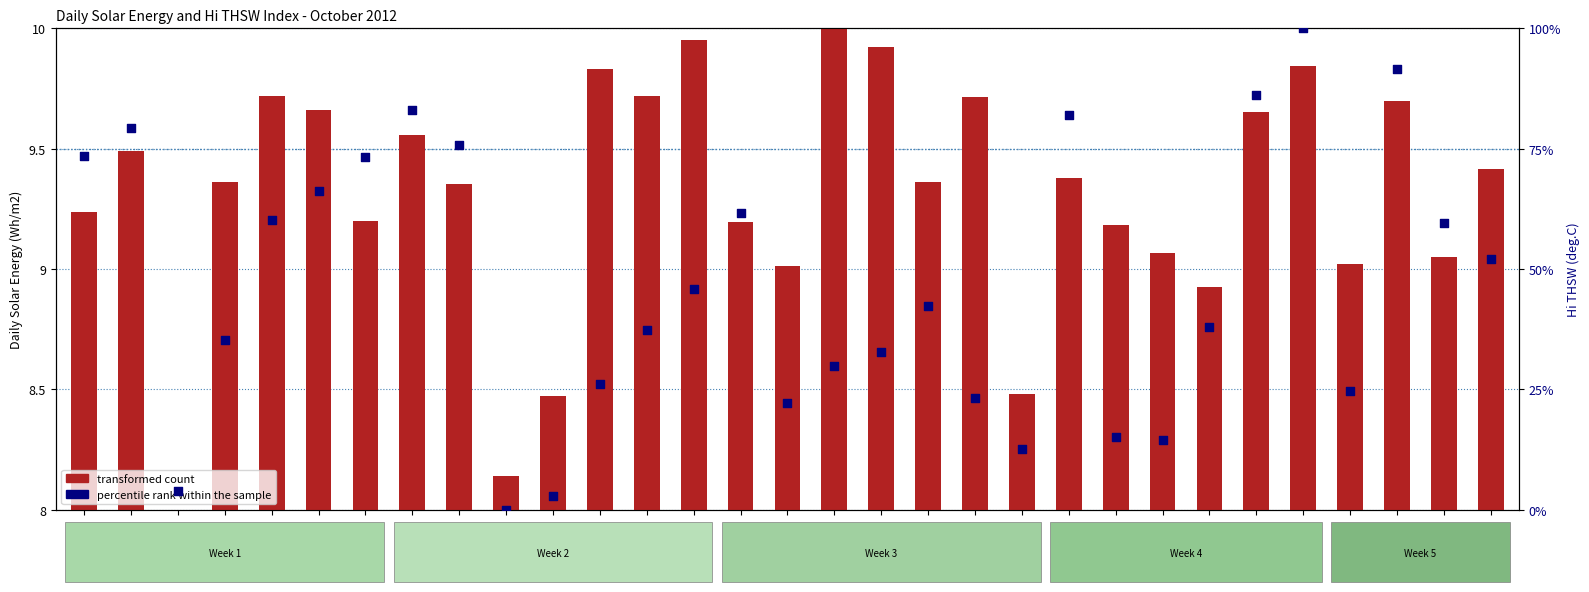

At how many categories does at least one series exceed 22?

25